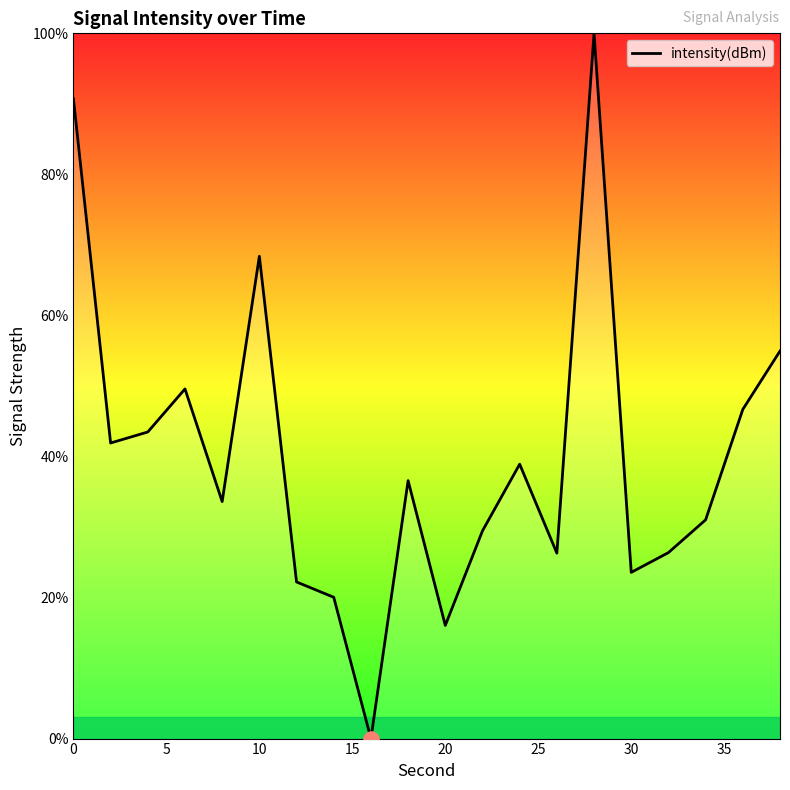

What is the greatest value displayed?

100.0